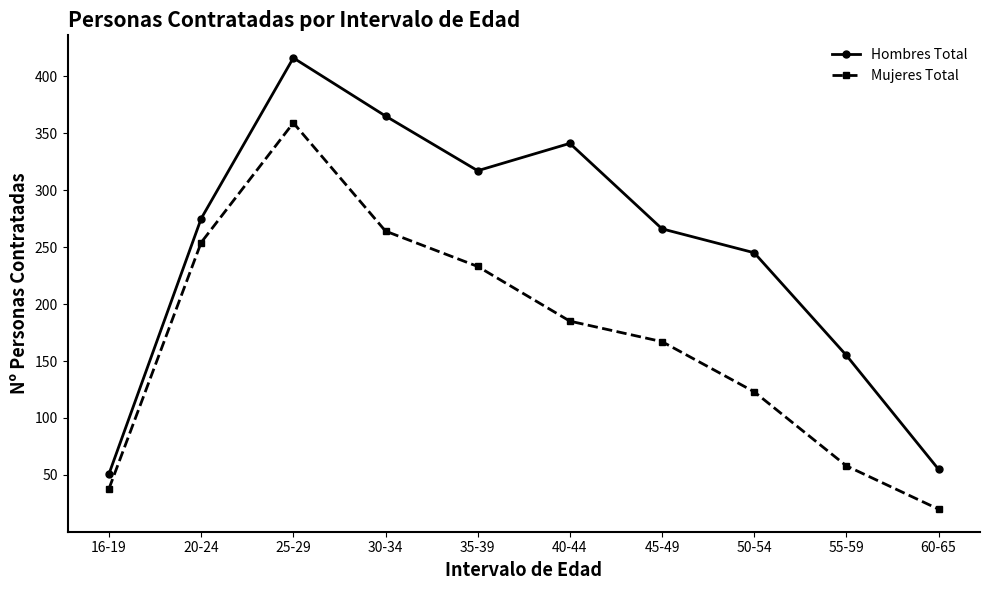

What is the label of the 4th point from the right?

45-49